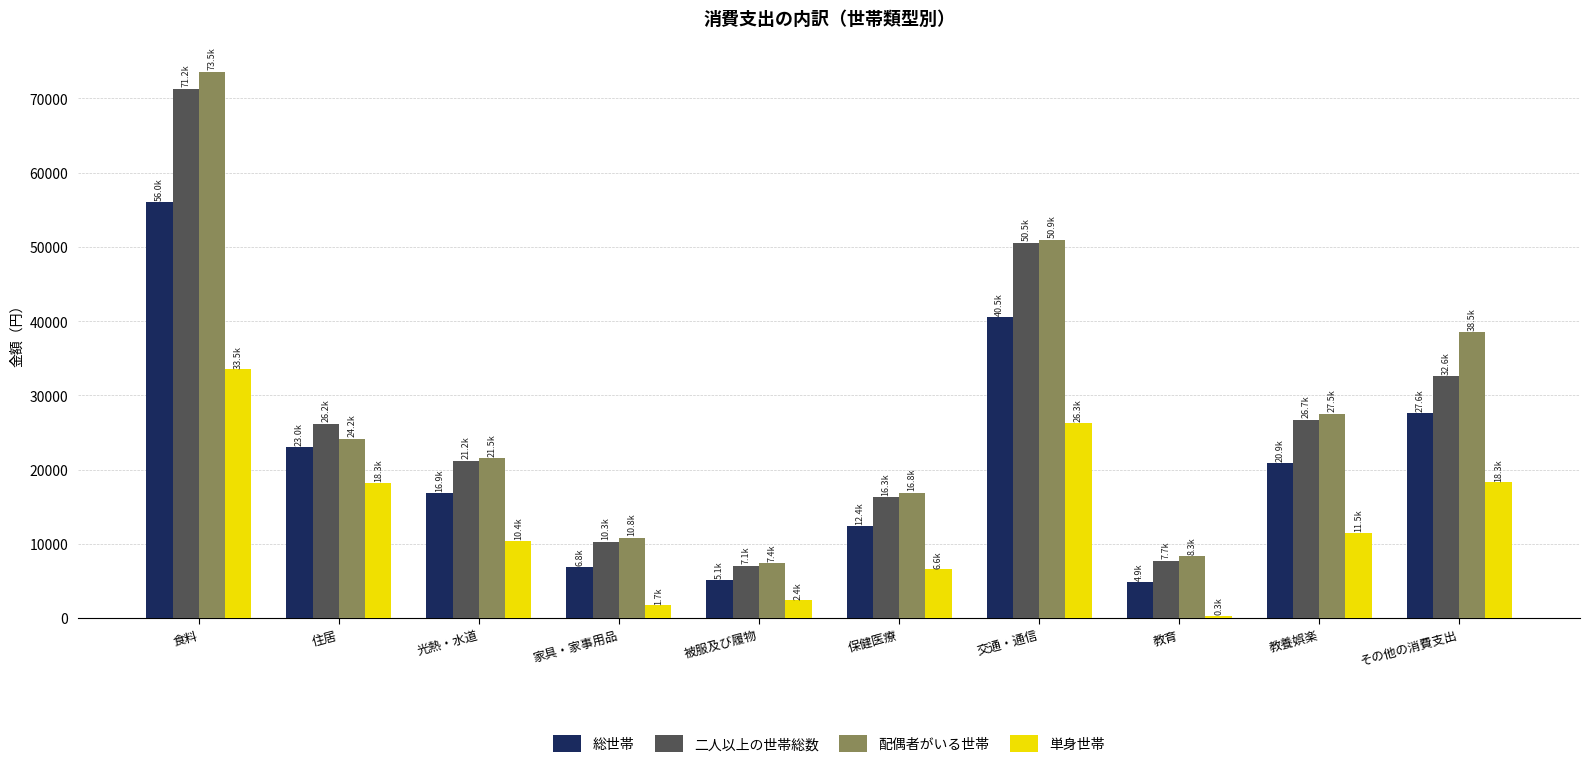

What is the label of the 1st bar from the left?

食料